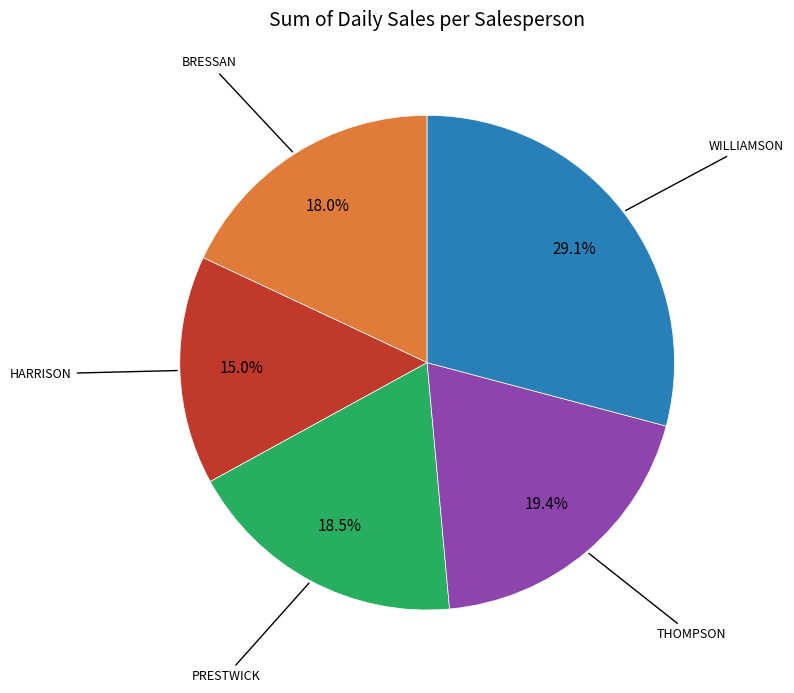

Is there any slice that represents more than half of the pie?

No